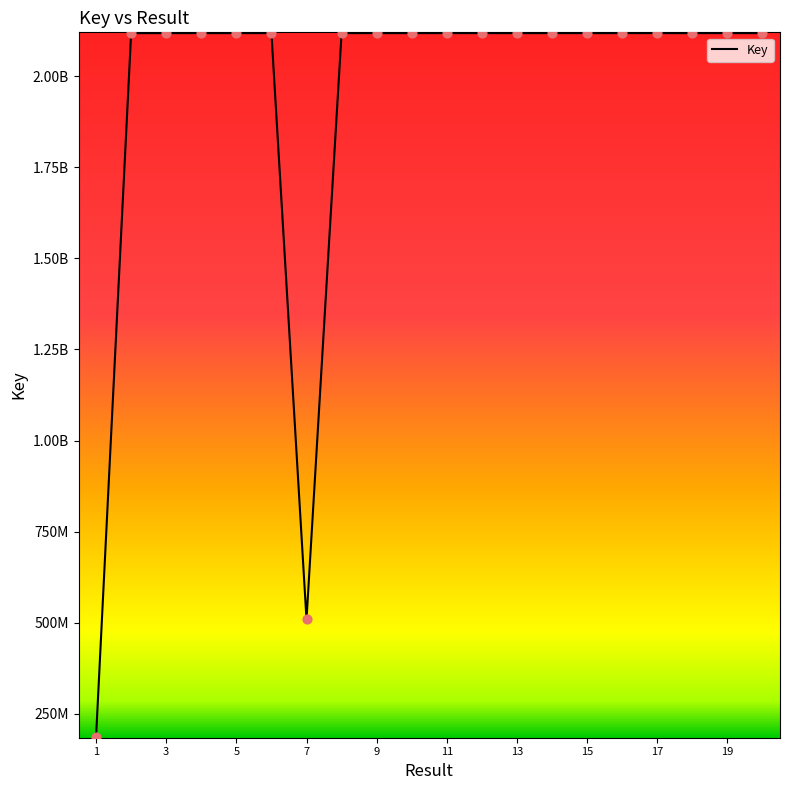

Is this an area chart (filled region under the line)?

No